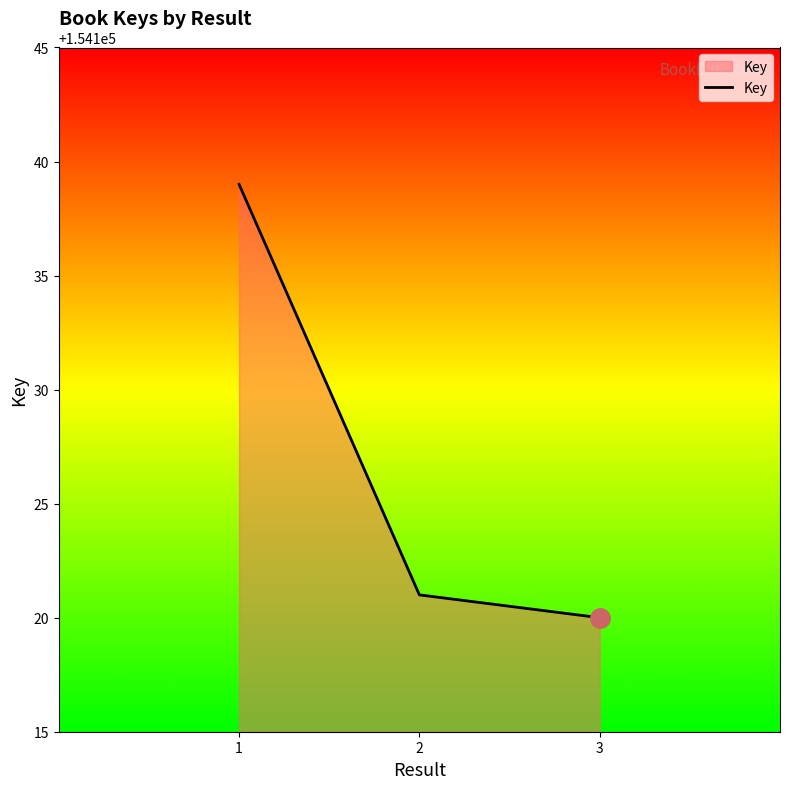

Read the value at 1.

154139